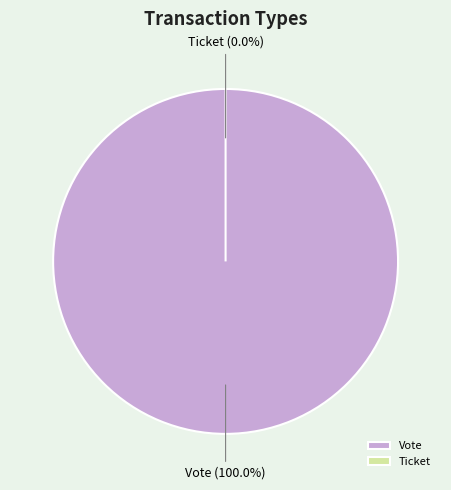

To the nearest percent, what is the average slice percentage?

50%